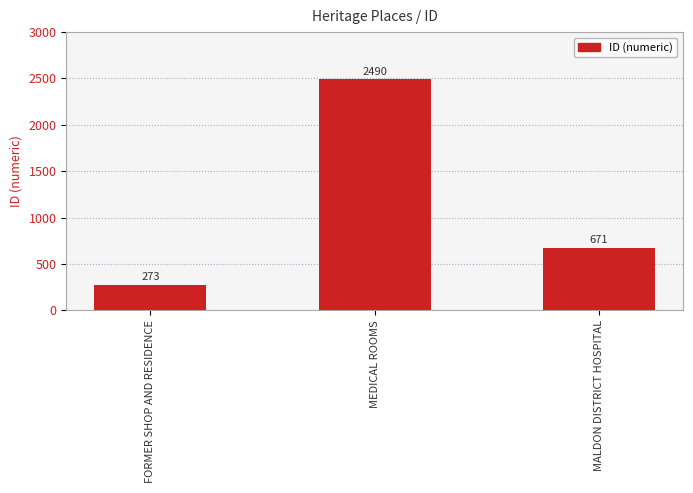

What is the sum of the values at FORMER SHOP AND RESIDENCE and MALDON DISTRICT HOSPITAL?

944